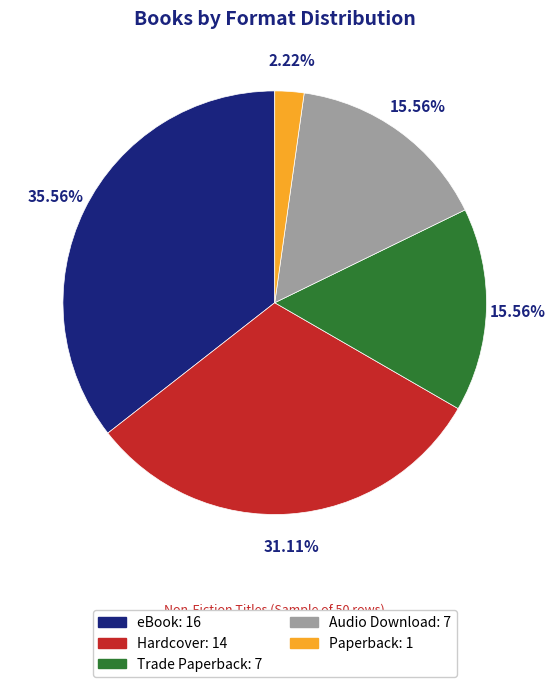

How many slices are in this pie chart?

5